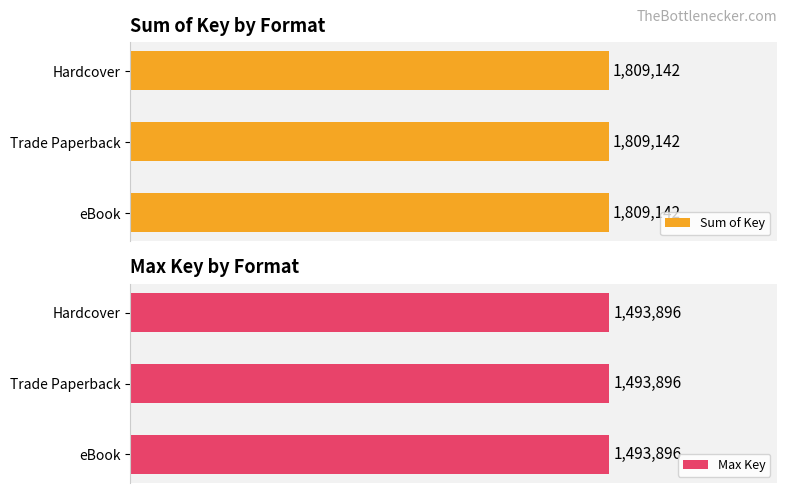

True or false: the data shows 509085 at Hardcover.

False